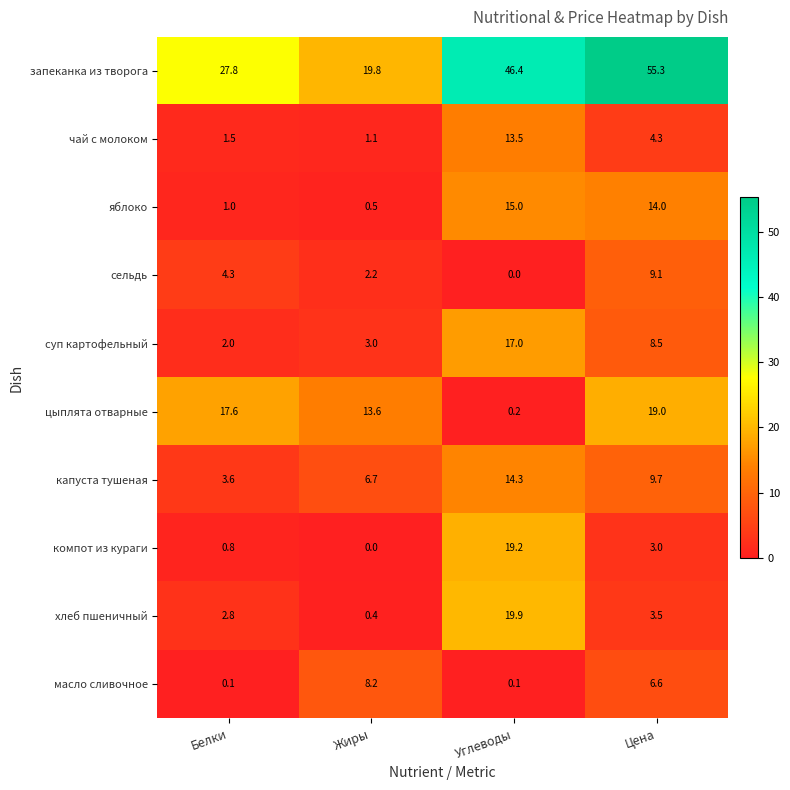

How many series are shown in this chart?

10